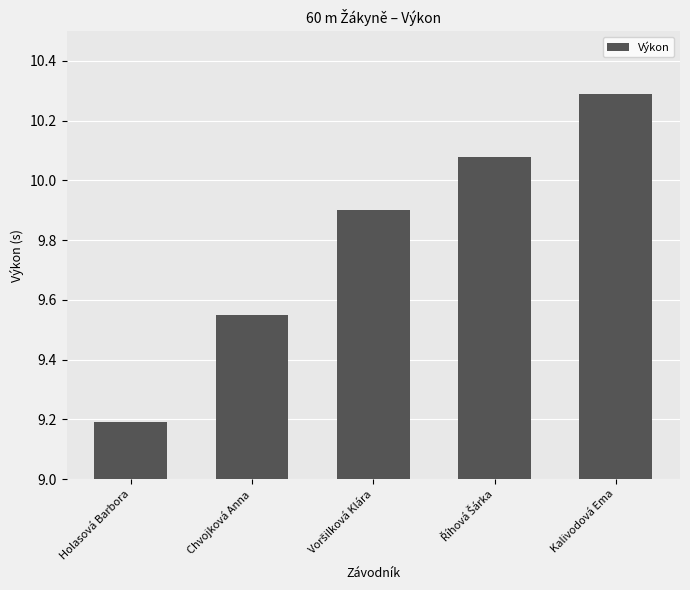

What is the label of the 5th bar from the left?

Kalivodová Ema